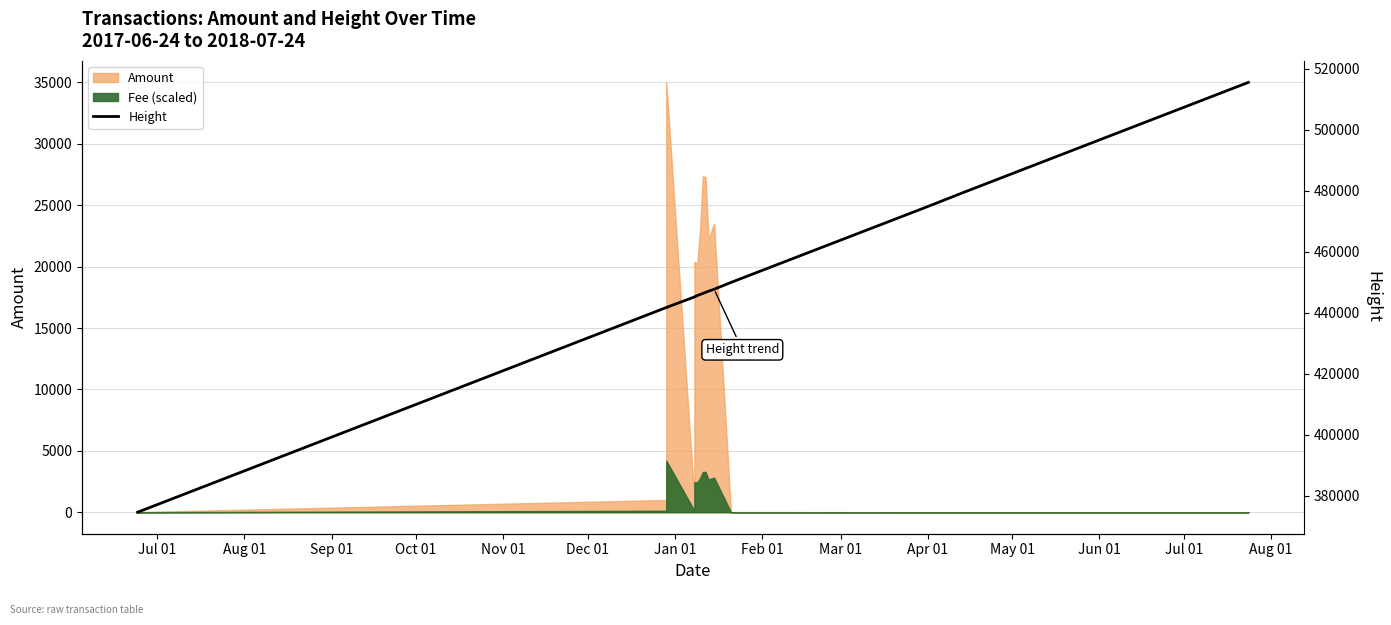

What is the maximum value shown in the chart?

515551